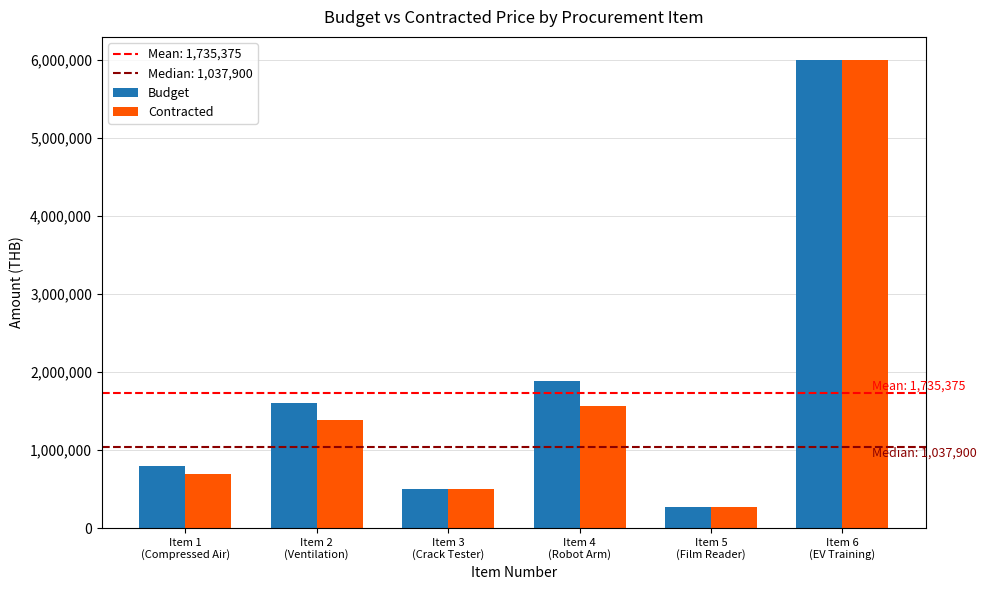

Is the value of Budget at Item 1
(Compressed Air) greater than the value of Contracted at Item 4
(Robot Arm)?

No